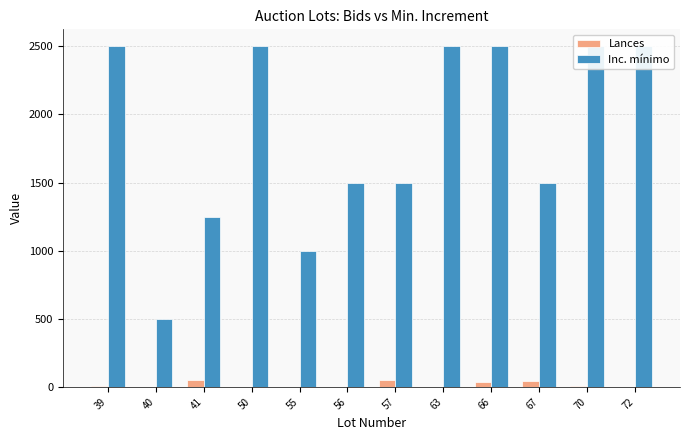

Rank the series at 63 from lowest to highest value.

Lances, Inc. mínimo